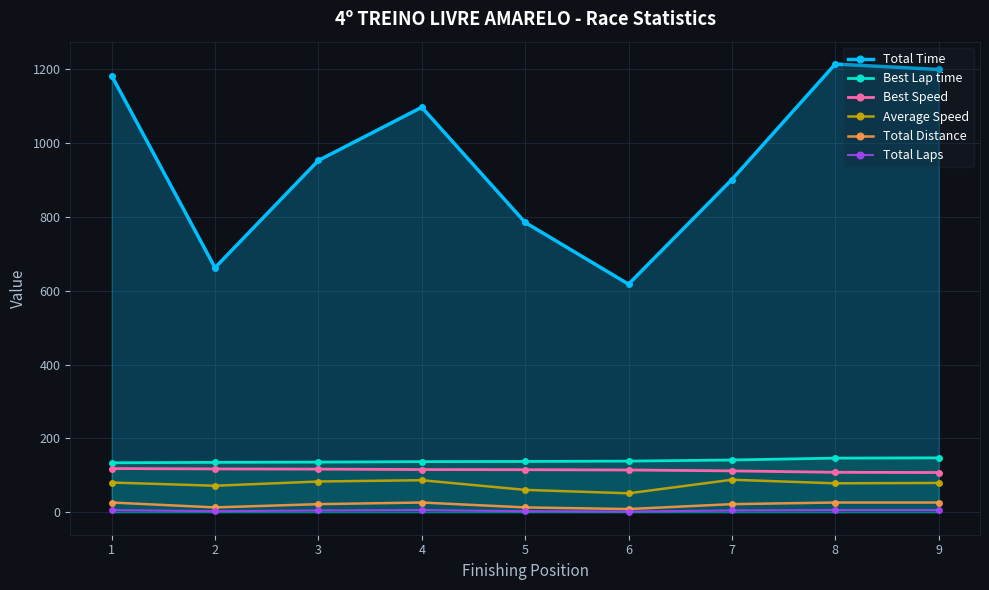

Reading left to right, transcribe all the data shown in this chart.

Total Time: 1183.4	662.9	953.4	1097.5	785.5	618.2	901.7	1214.5	1199.9
Best Lap time: 134.2	135.4	136.0	137.3	137.8	138.8	141.7	146.8	147.6
Best Speed: 118.6	117.6	117.0	115.9	115.4	114.7	112.3	108.4	107.8
Average Speed: 80.7	72.0	83.5	87.0	60.8	51.5	88.2	78.6	79.6
Total Distance: 26.5	13.3	22.1	26.5	13.3	8.8	22.1	26.5	26.5
Total Laps: 6.0	3.0	5.0	6.0	3.0	2.0	5.0	6.0	6.0